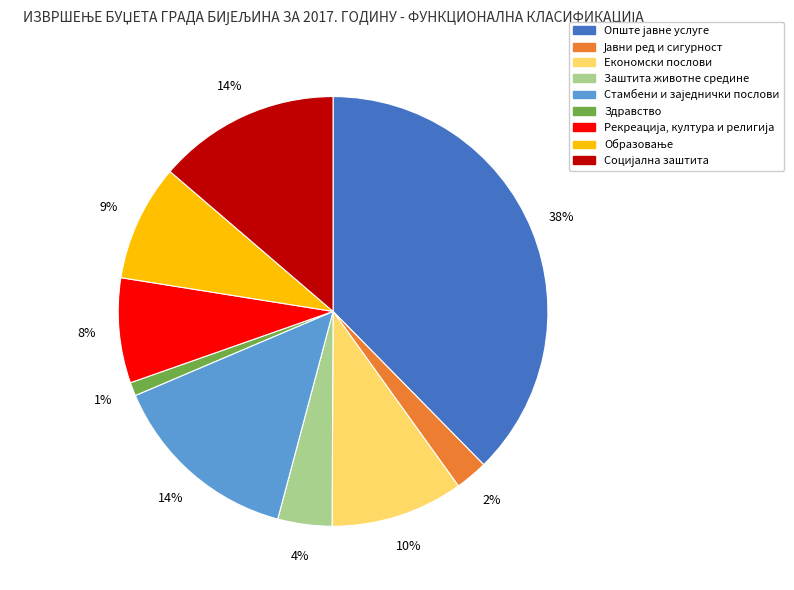

To the nearest percent, what is the average slice percentage?

11%